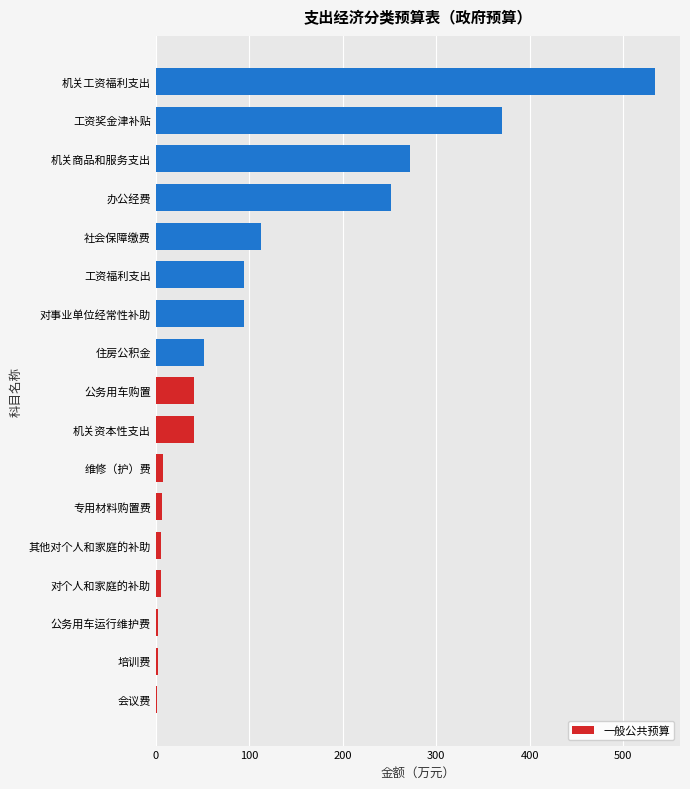

What value does the data have at 办公经费?

251.8